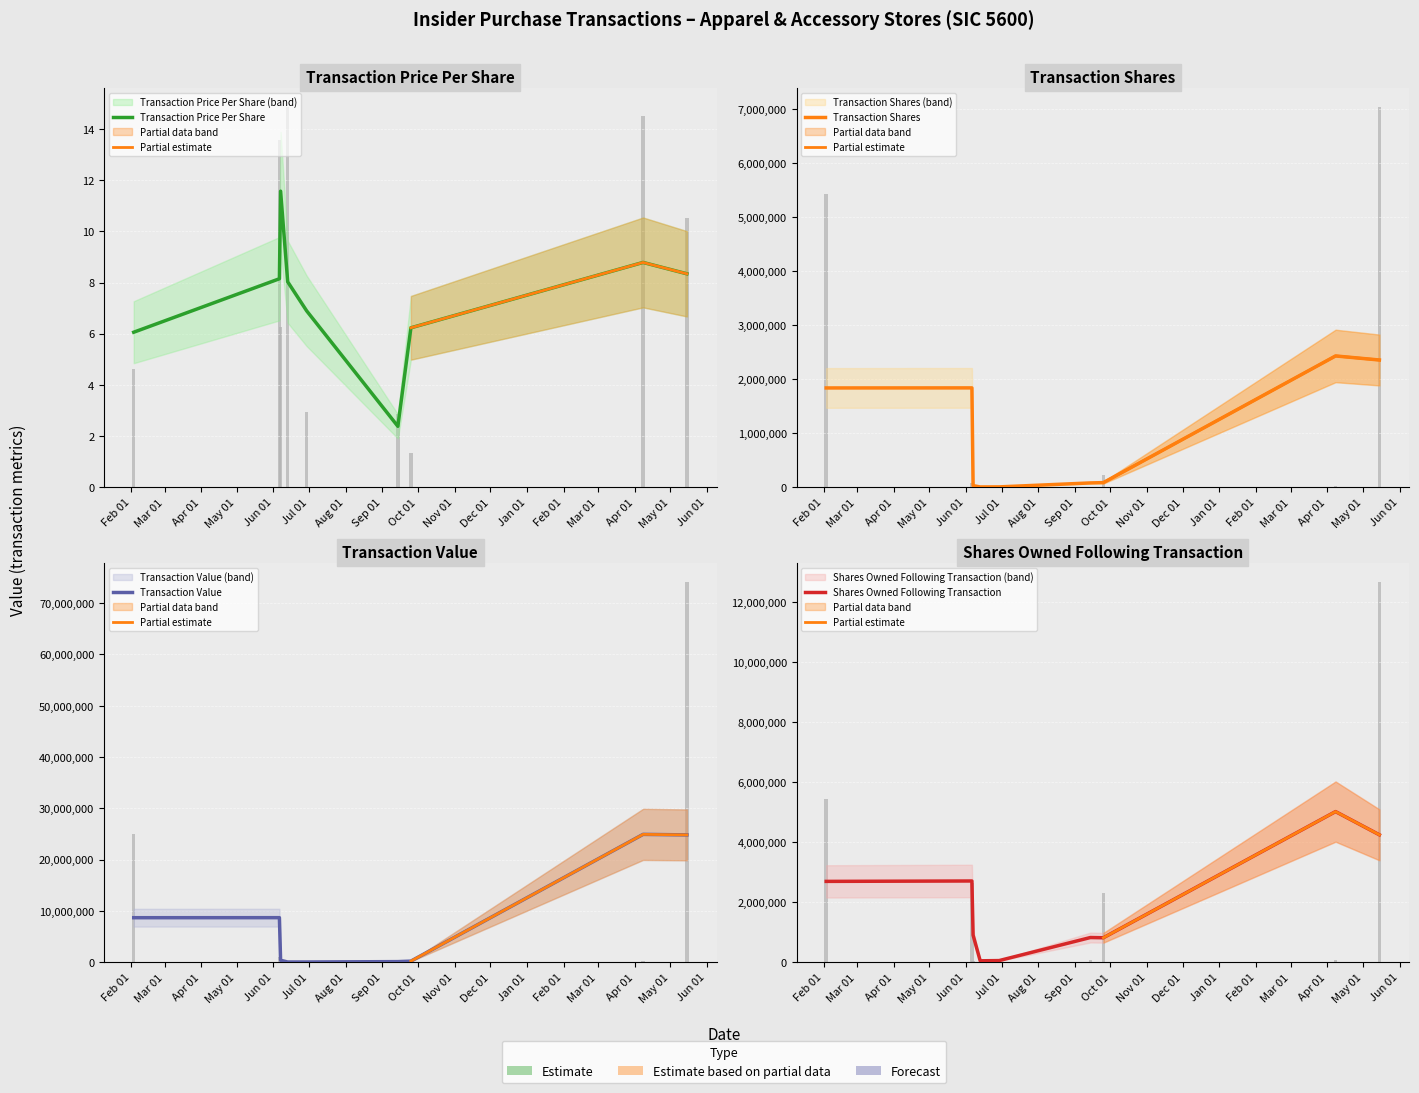

What is the average value of the sharesOwnedFollowingTransaction series?

2594105.8